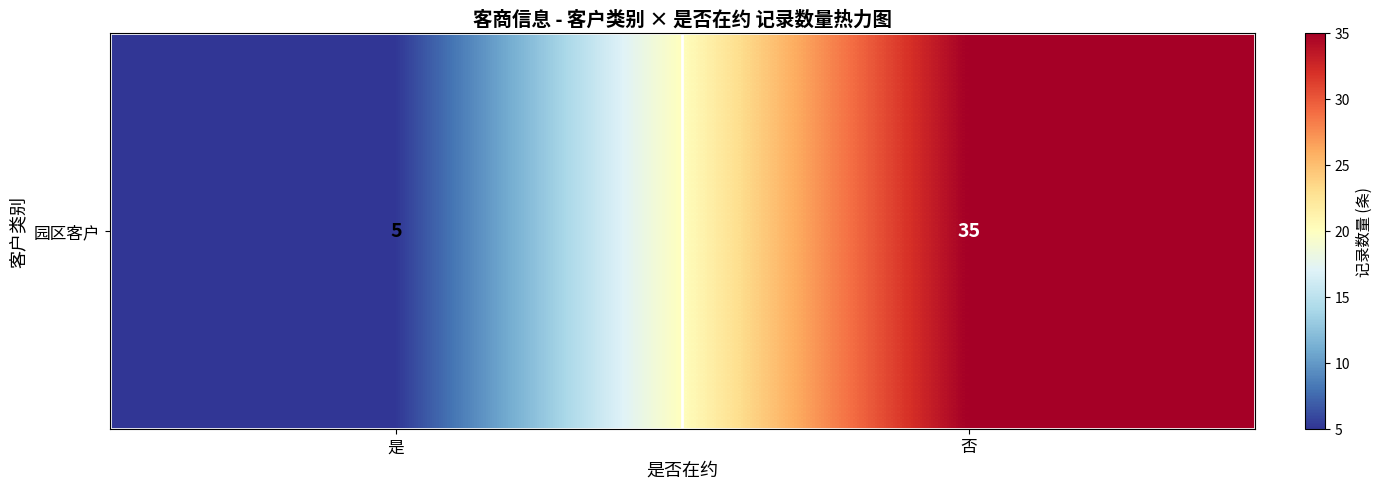

What is the greatest value displayed?

35